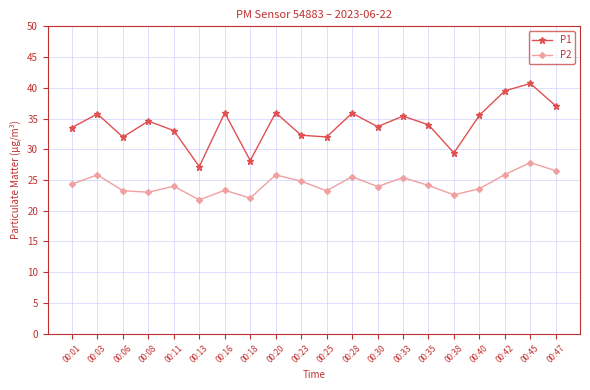

What is the average value of the P2 series?

24.3